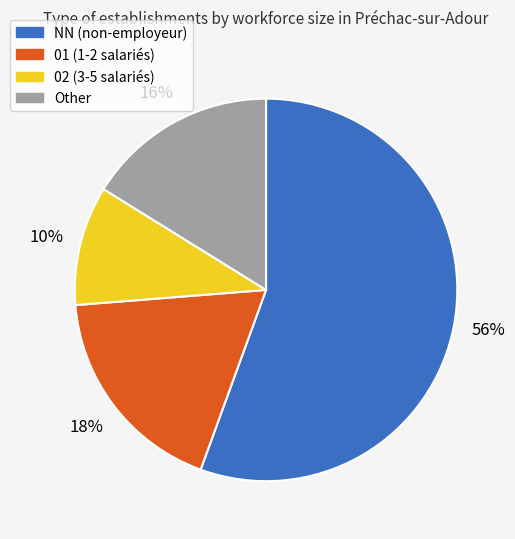

Does NN account for over 50% of the chart?

Yes